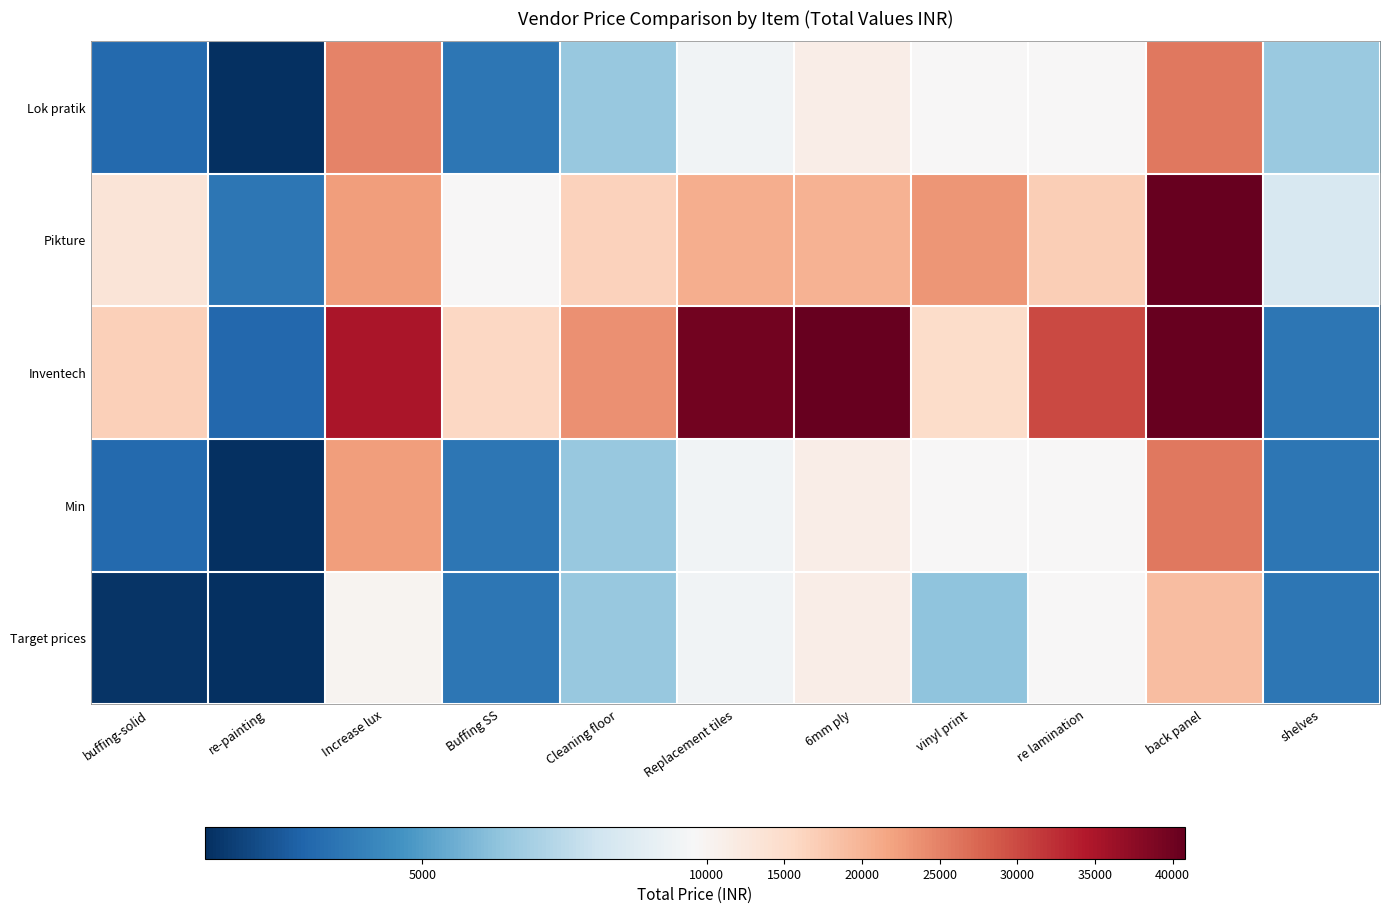

Rank the series at Replacement tiles from lowest to highest value.

Lok pratik, Min, Target prices, Pikture, Inventech